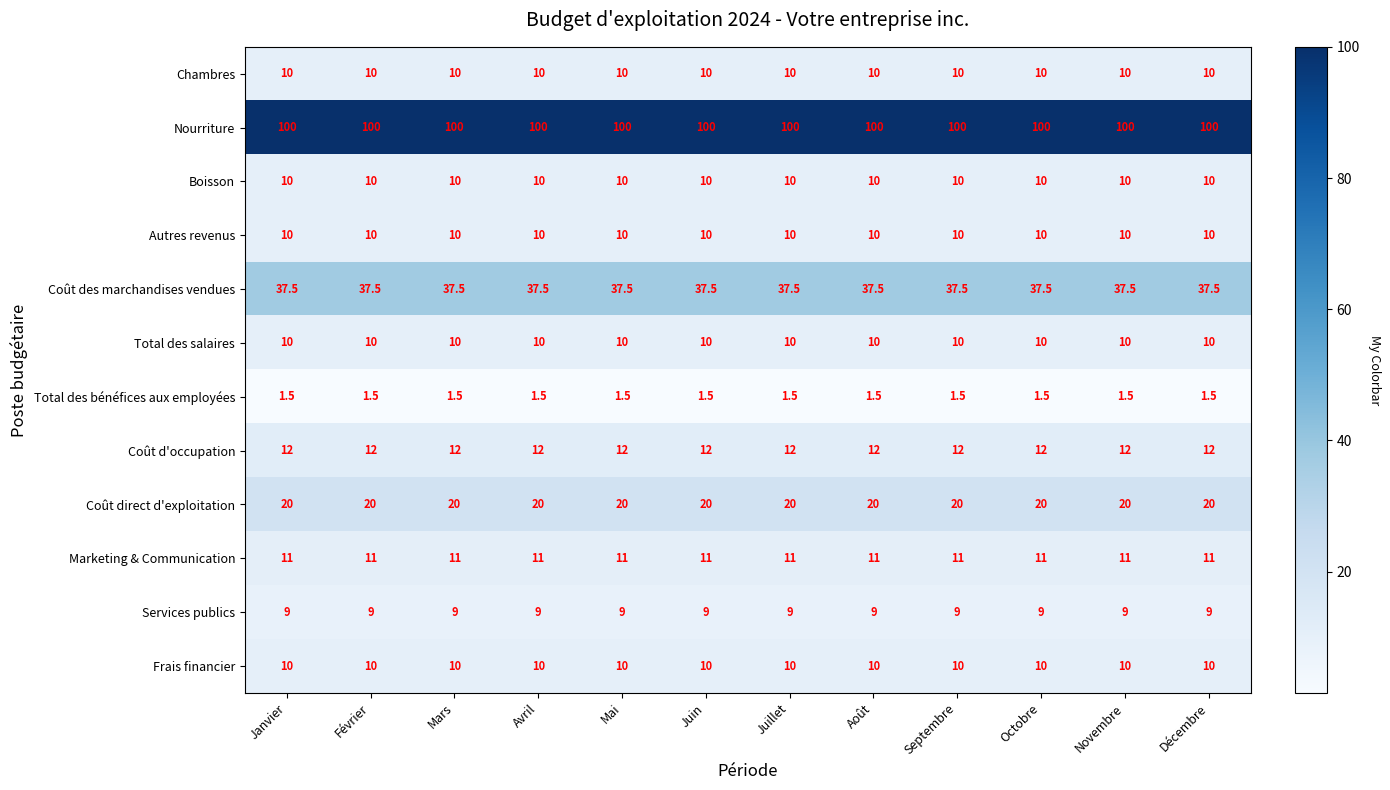

What is the difference between the highest and lowest values at Mai?

98.5